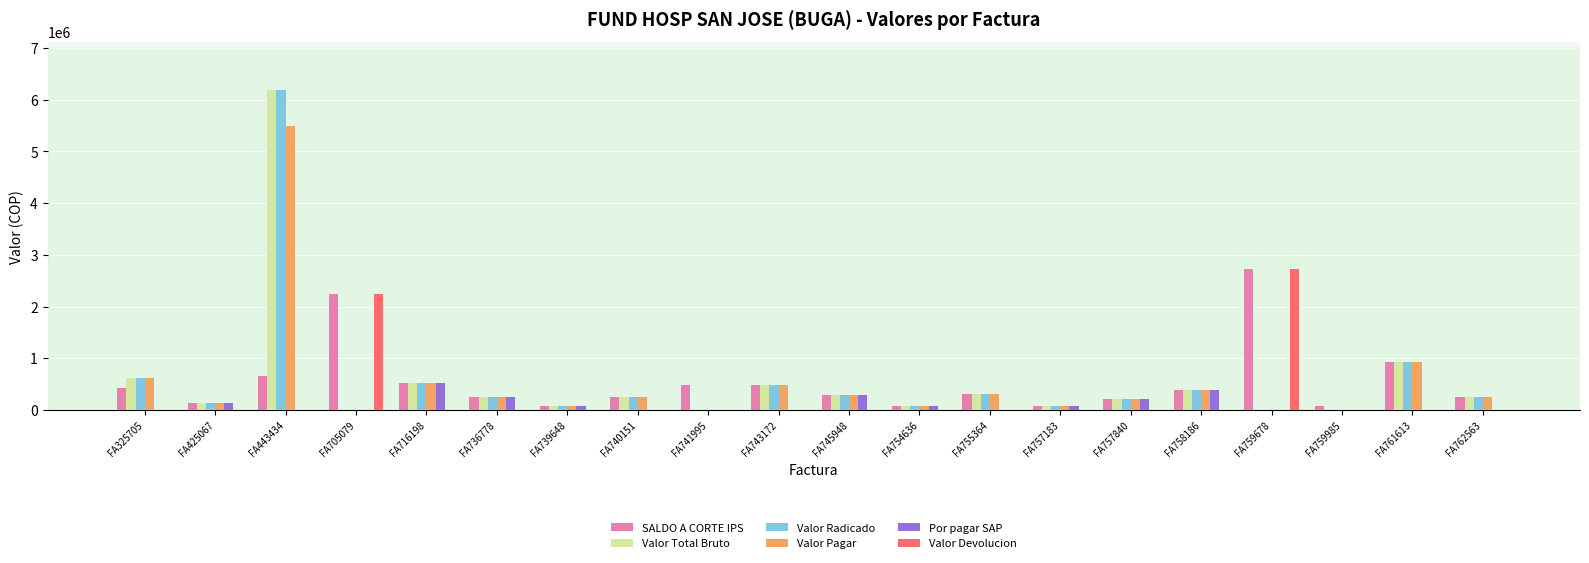

Is the value of Valor Total Bruto at FA758186 greater than the value of Por pagar SAP at FA757840?

Yes